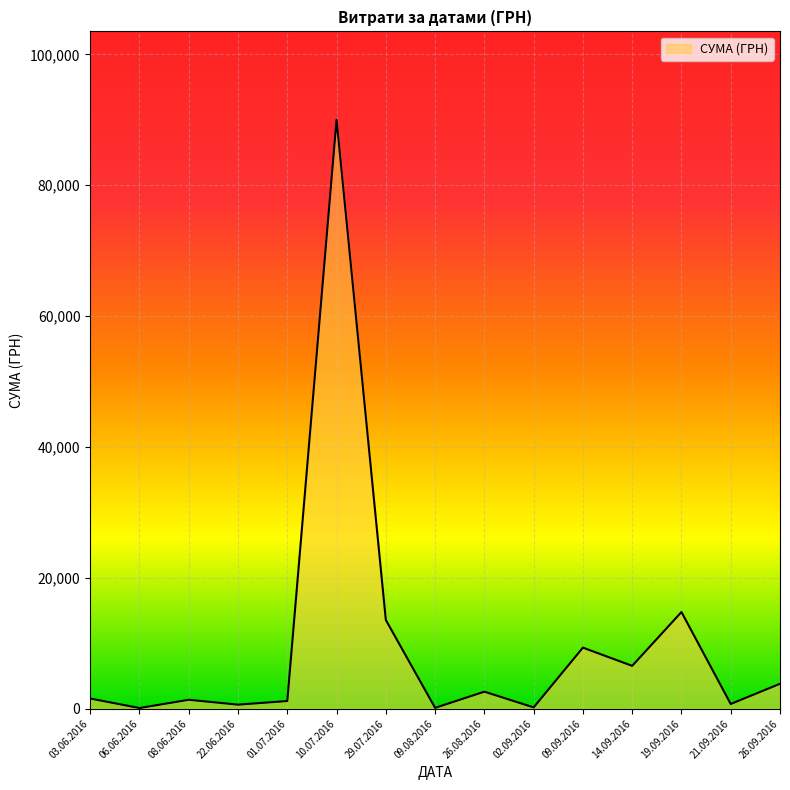

What is the maximum value shown in the chart?

90000.0